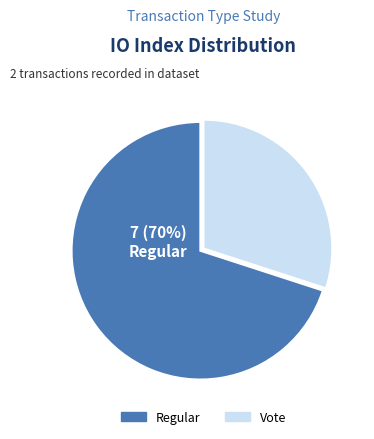

The Vote slice represents 30% of the pie. True or false?

True